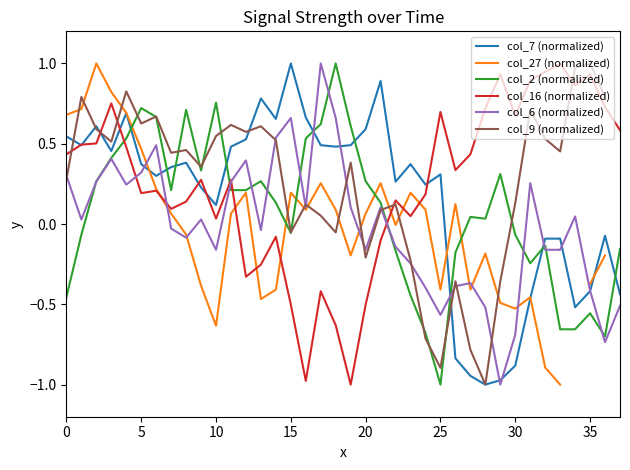

In col_27 (normalized), how many points are lower than both neighbors (excluding endpoints)?

8